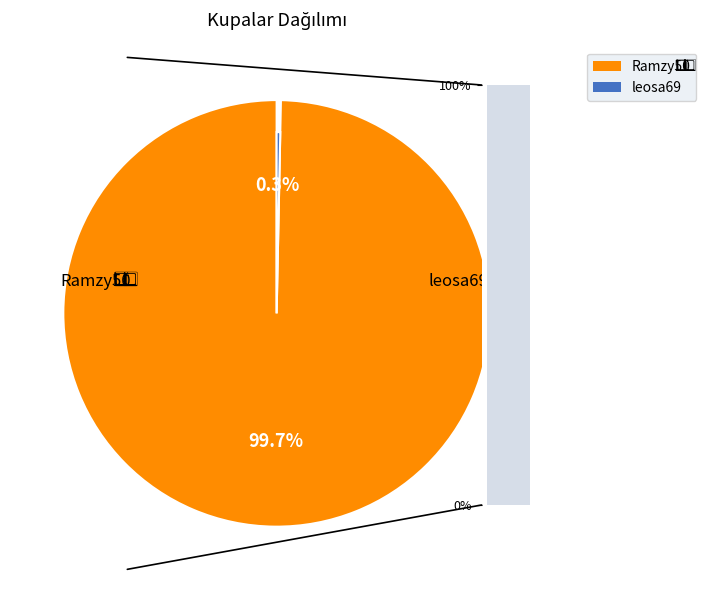

Which has a higher value, Ramzy5⃣0⃣ or leosa69?

Ramzy5⃣0⃣